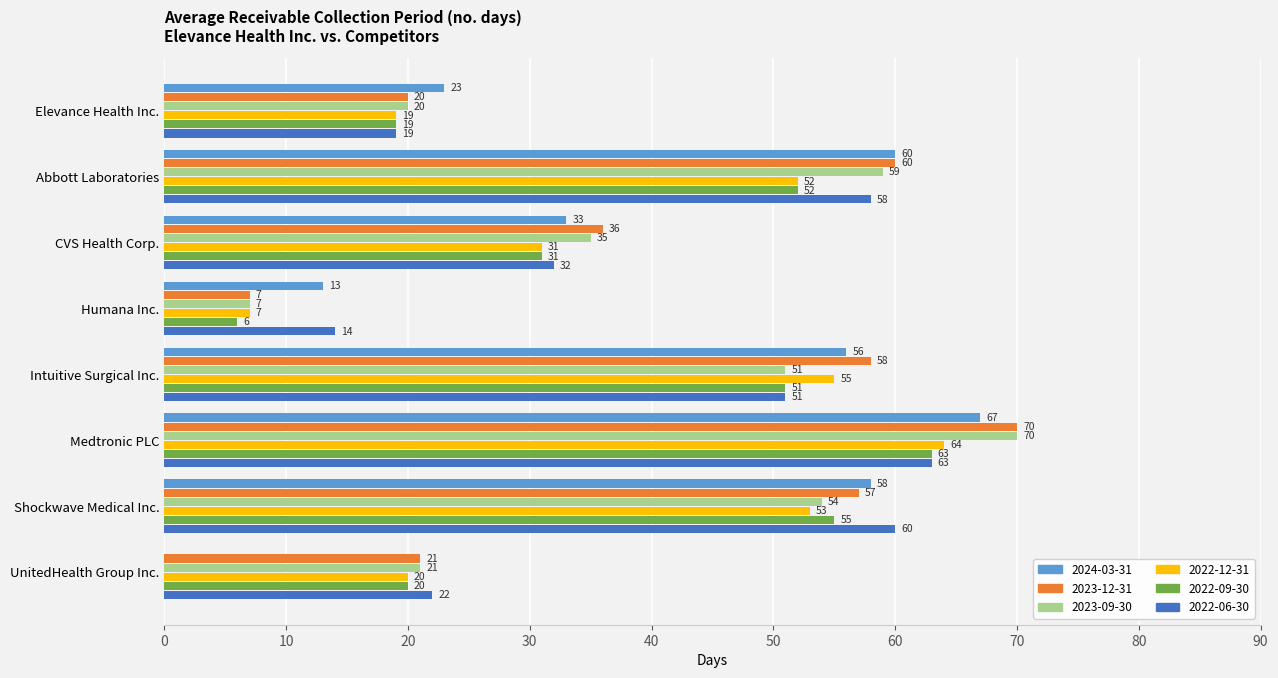

What is the sum of all 2022-09-30 values?

297